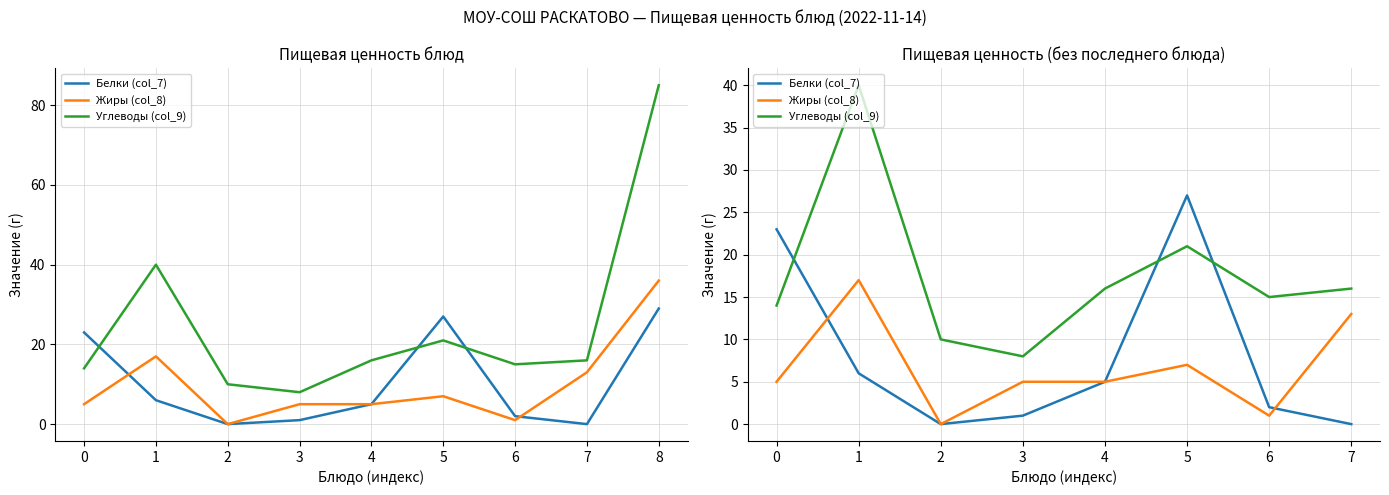

How many data points in Белки (col_7) are less than 5?

4